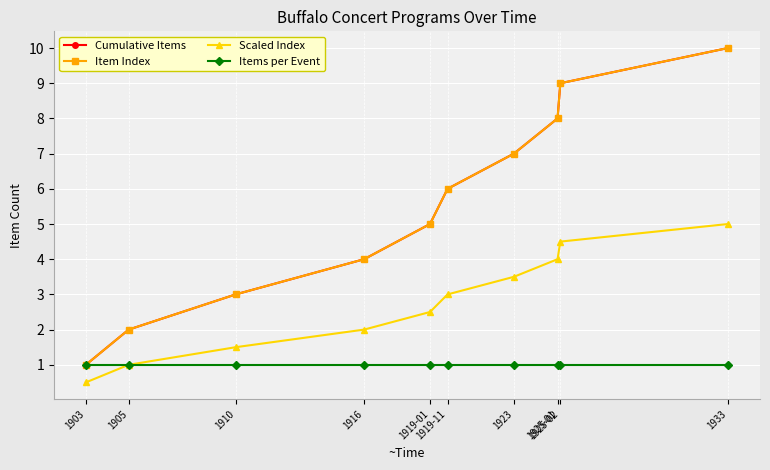

Which category has the lowest value across all series?

1903